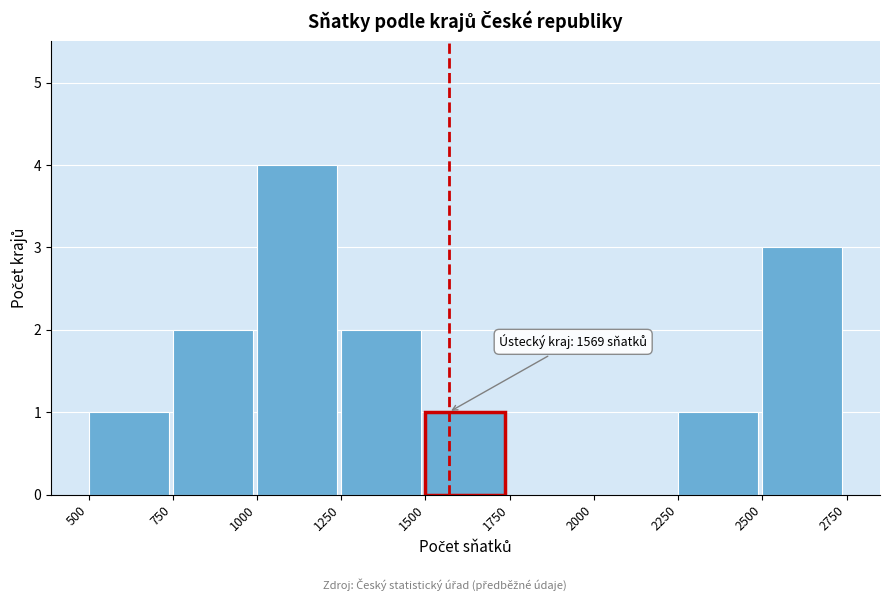

Which range on the x-axis has the tallest bar?

1000 to 1250